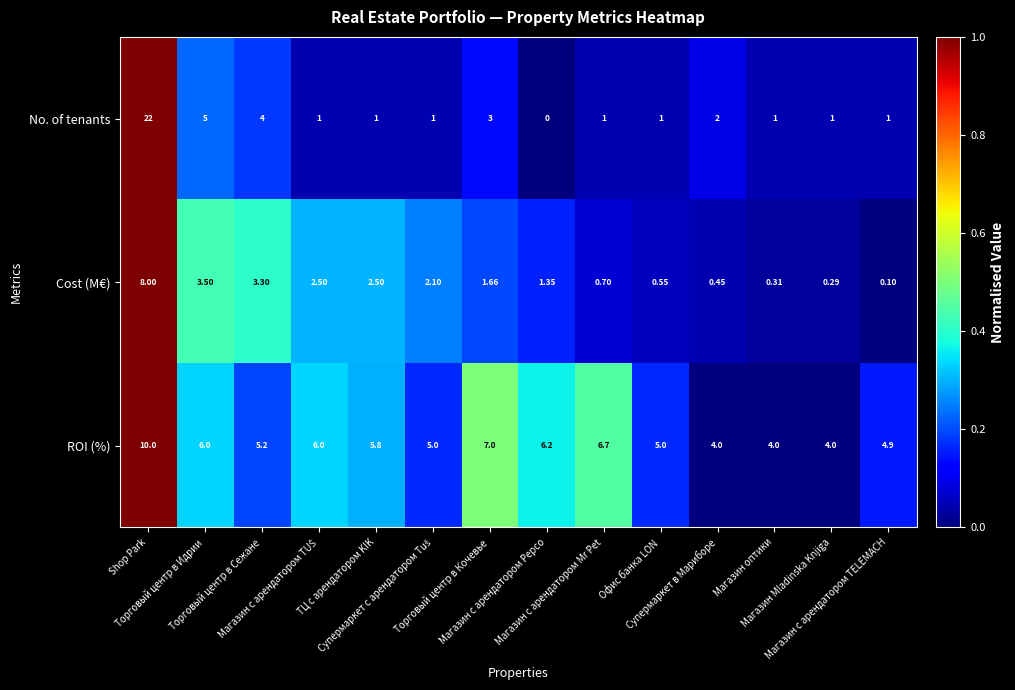

List the series in order of their overall mean, lowest first.

Cost (M€), No. of tenants, ROI (%)